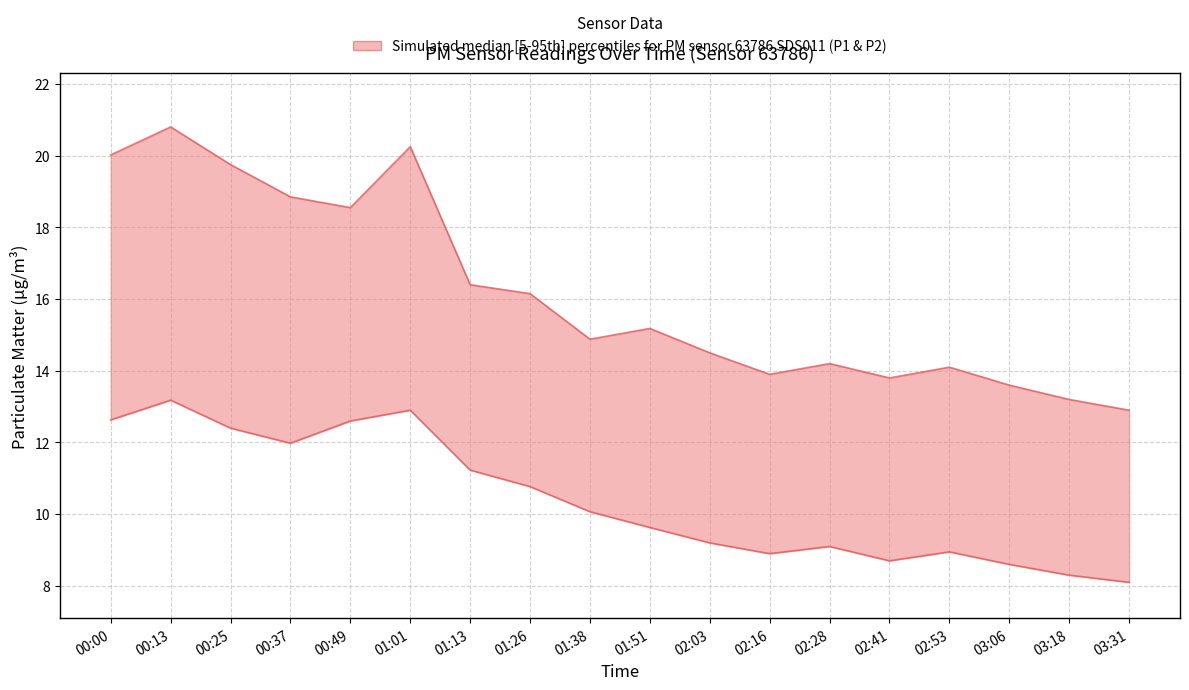

What is the total value across all series at 01:38?

25.0